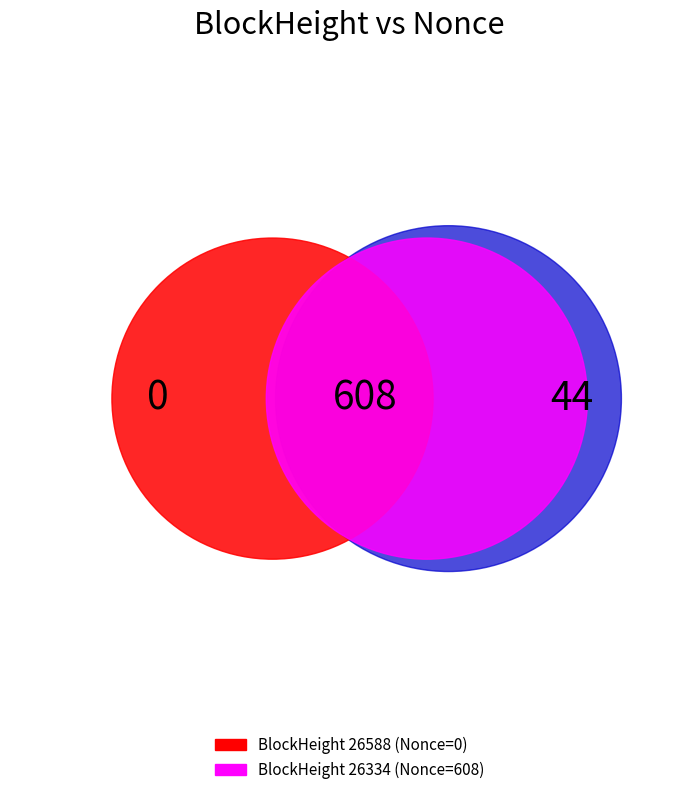

Is the sum of 26334 and 26588 greater than half?

Yes